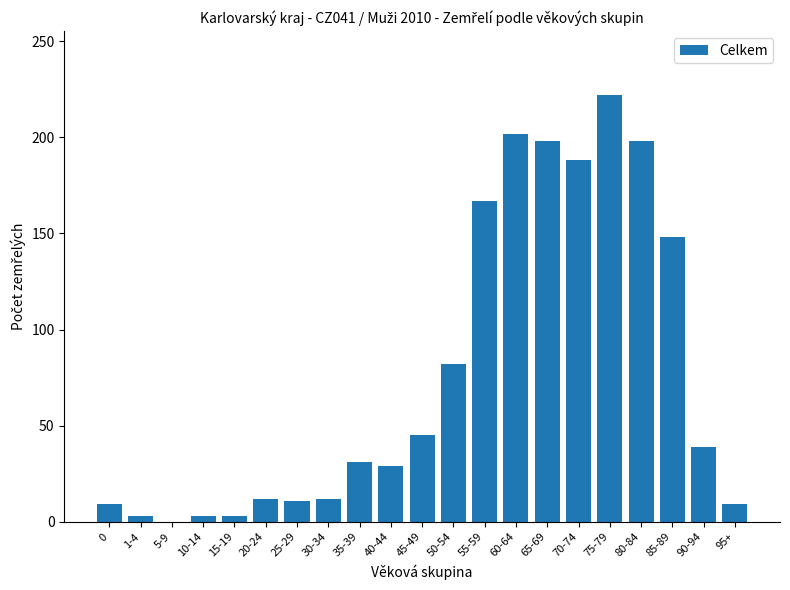

How many positive values are there?

20